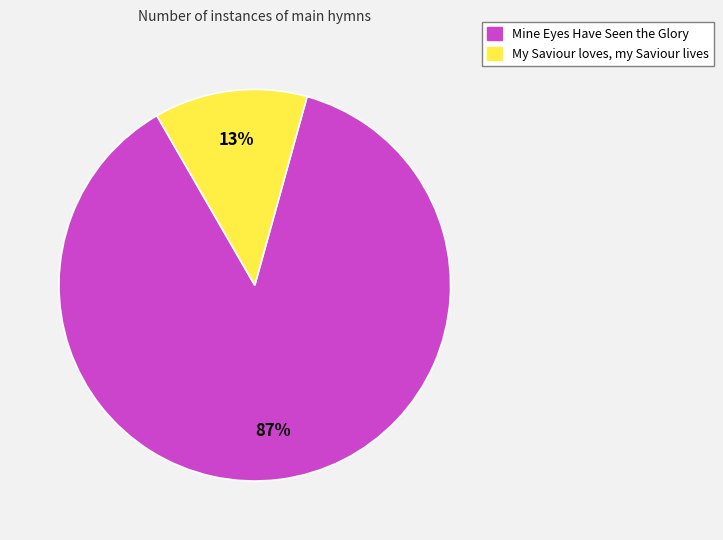

What is the largest slice in the pie chart?

Mine Eyes Have Seen the Glory